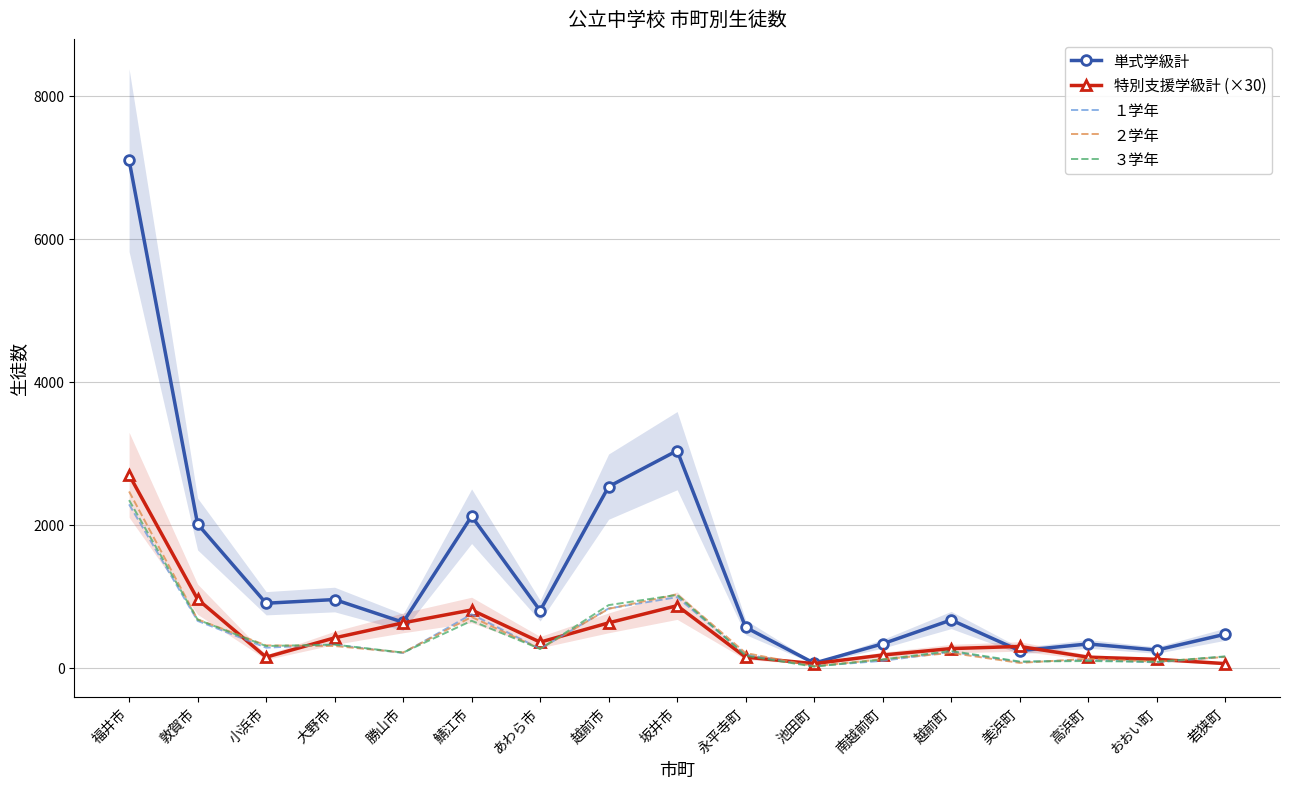

The value of 単式学級計 at 高浜町 is 335. True or false?

True